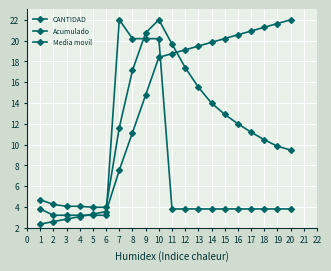

Does the chart have visible grid lines?

Yes